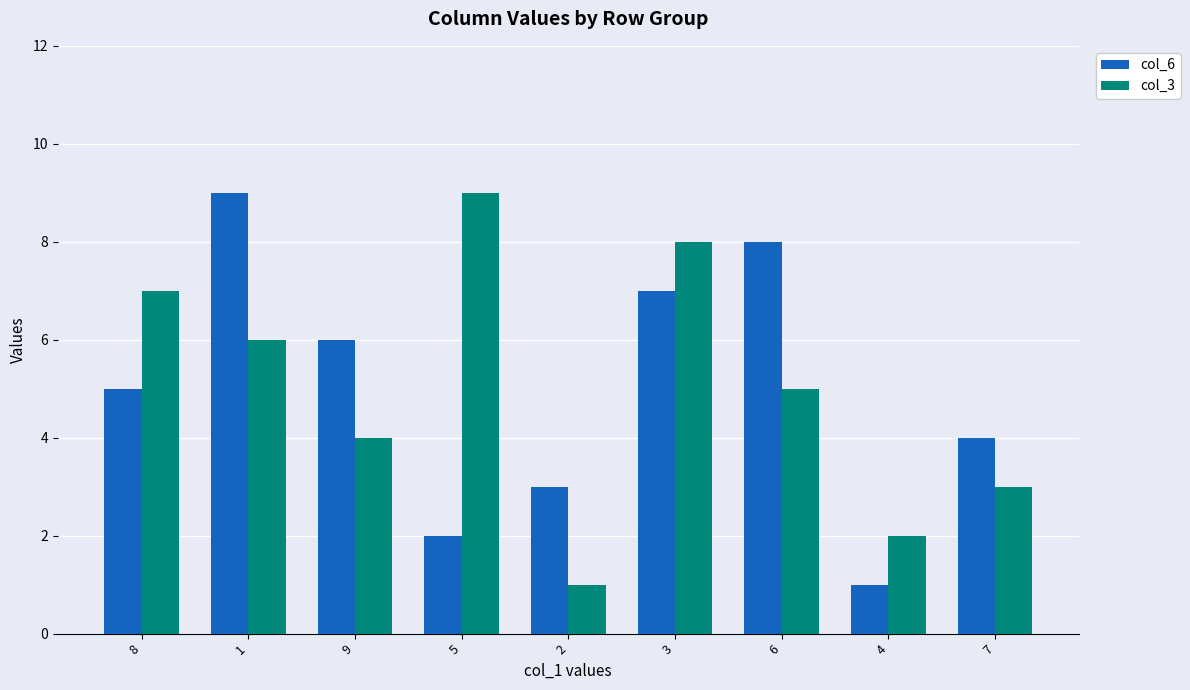

How many bars are there in each group?

2